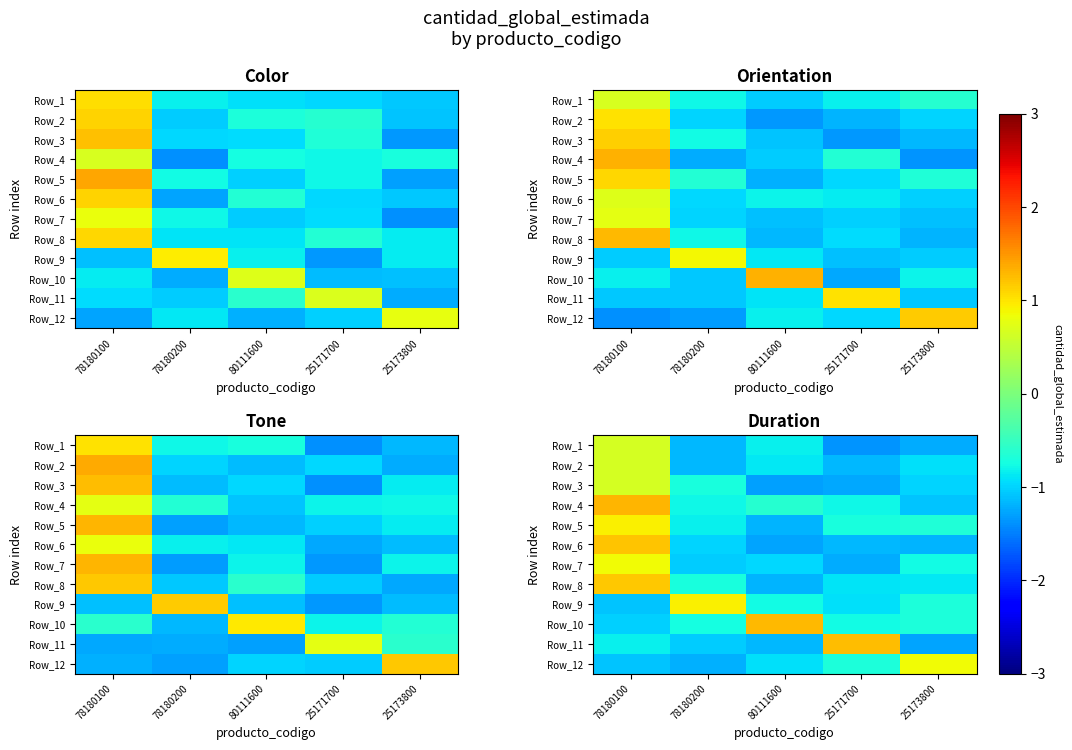

What is the difference between the row_6 values at 80111600 and 25173800?

0.2